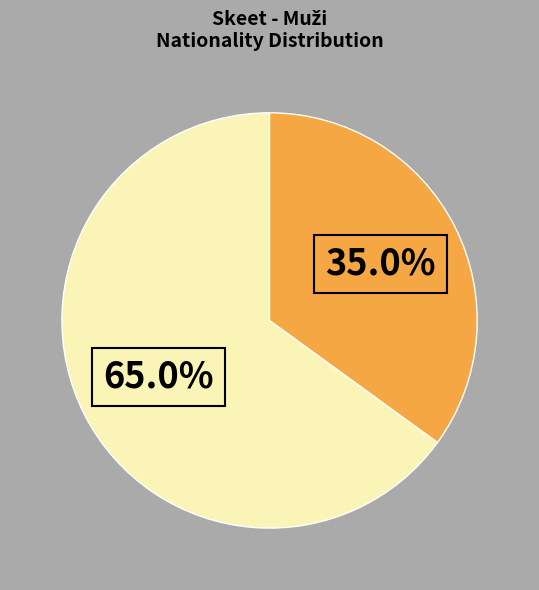

Count the number of slices in the pie.

2